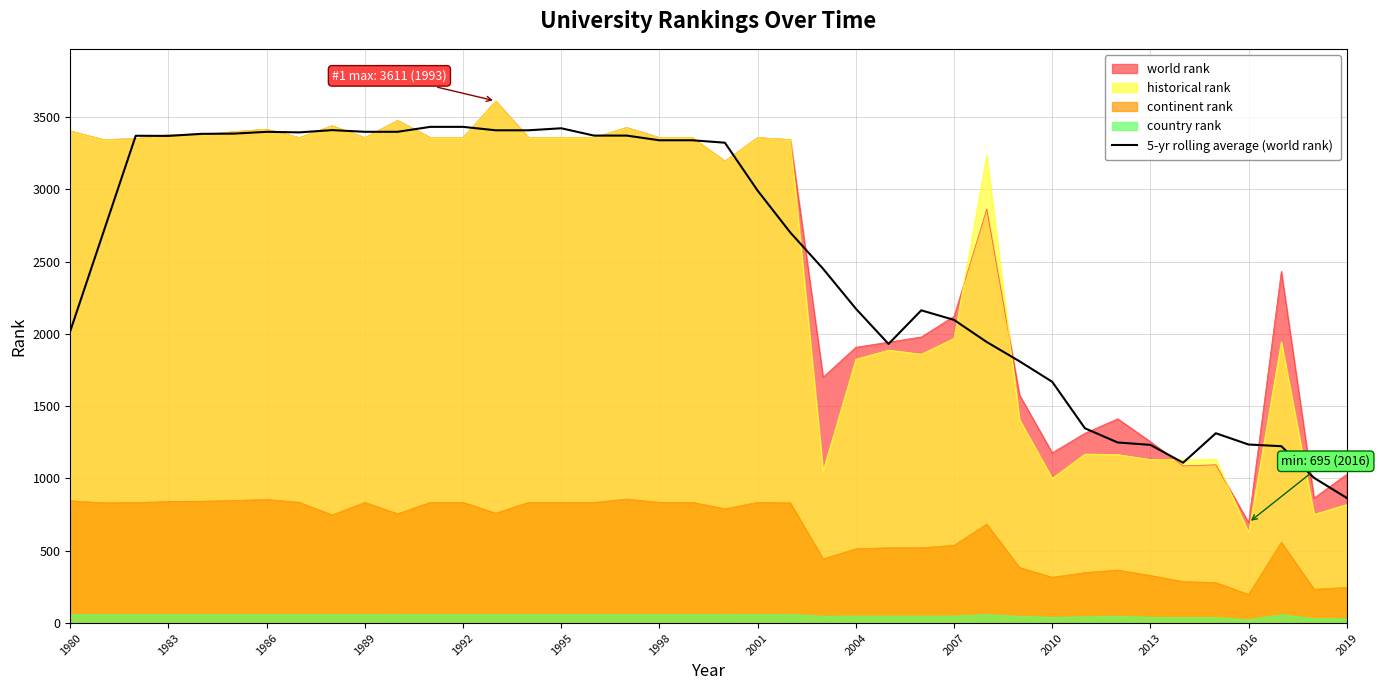

True or false: world rank has a value of 1029.0 at 2019.

True